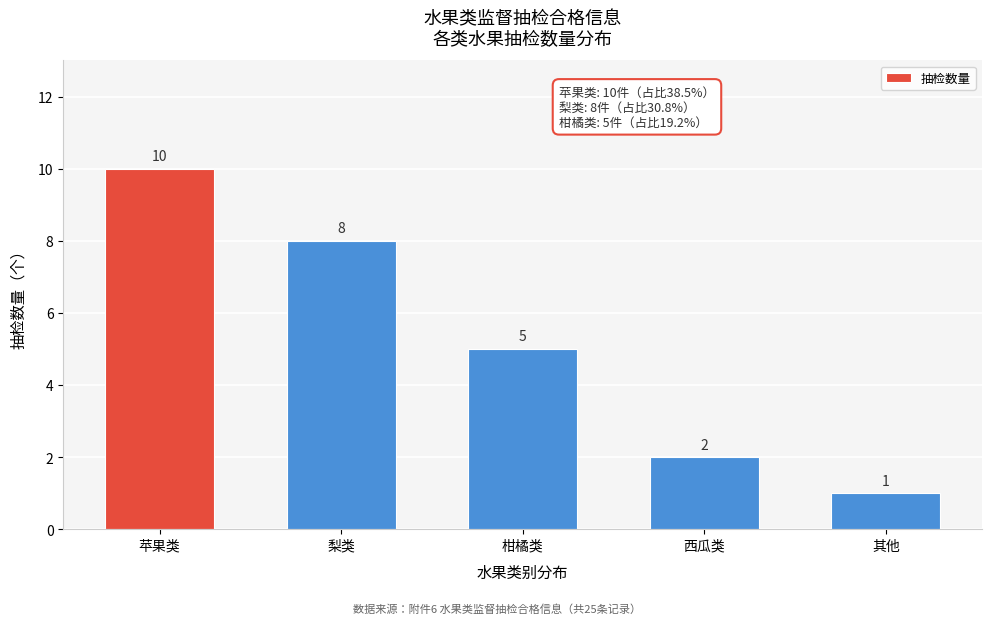

Reading left to right, what are all the values shown in this chart?

苹果类=10	梨类=8	柑橘类=5	西瓜类=2	其他=1